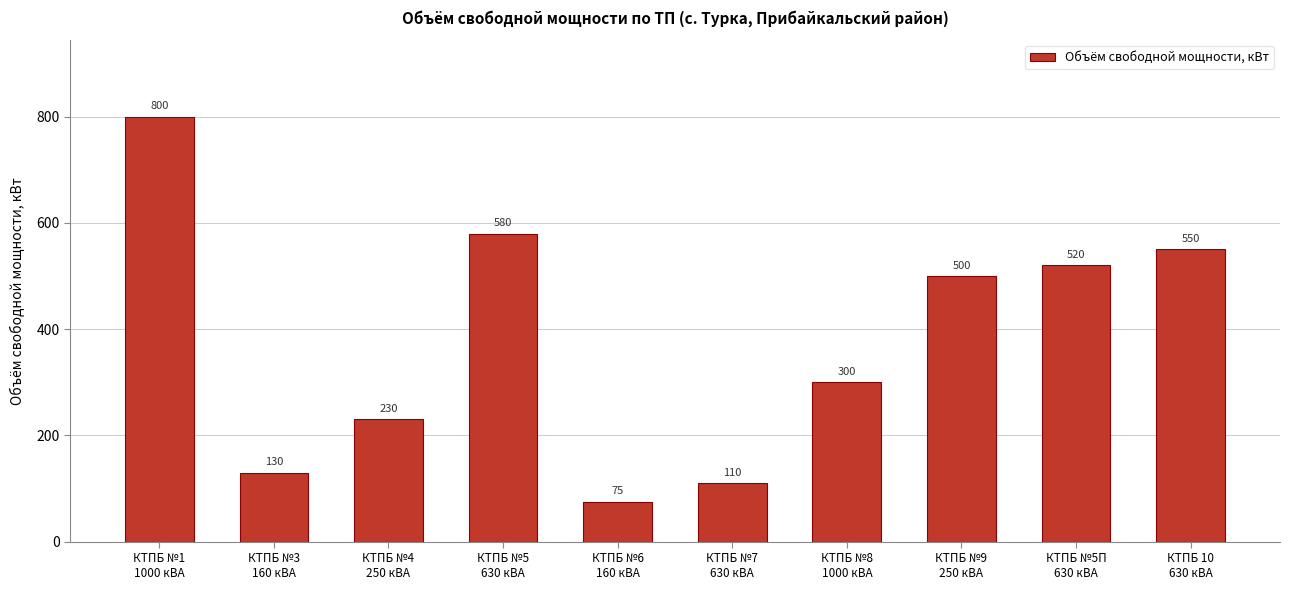

List the labels in order of value, largest first.

КТПБ №1
1000 кВА, КТПБ №5
630 кВА, КТПБ 10
630 кВА, КТПБ №5П
630 кВА, КТПБ №9
250 кВА, КТПБ №8
1000 кВА, КТПБ №4
250 кВА, КТПБ №3
160 кВА, КТПБ №7
630 кВА, КТПБ №6
160 кВА